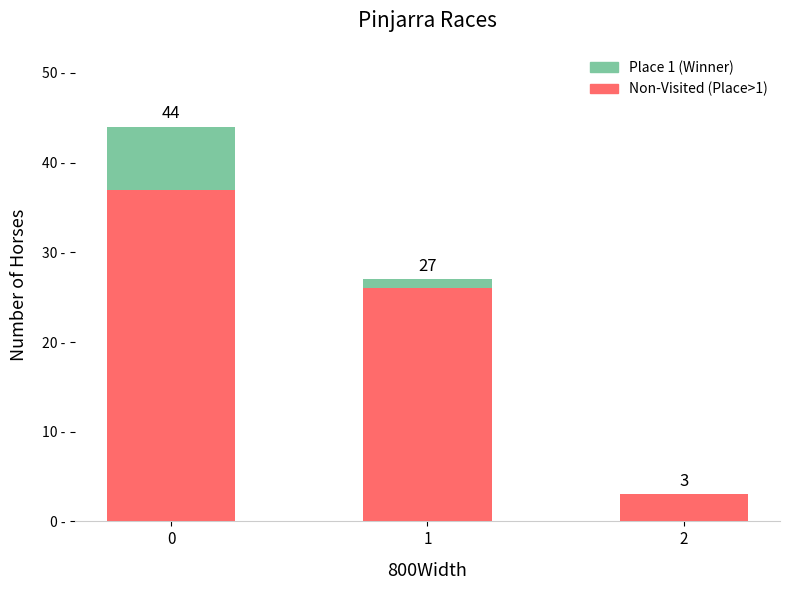

The value of Place 1 (Winner) at 0 is 7. True or false?

True